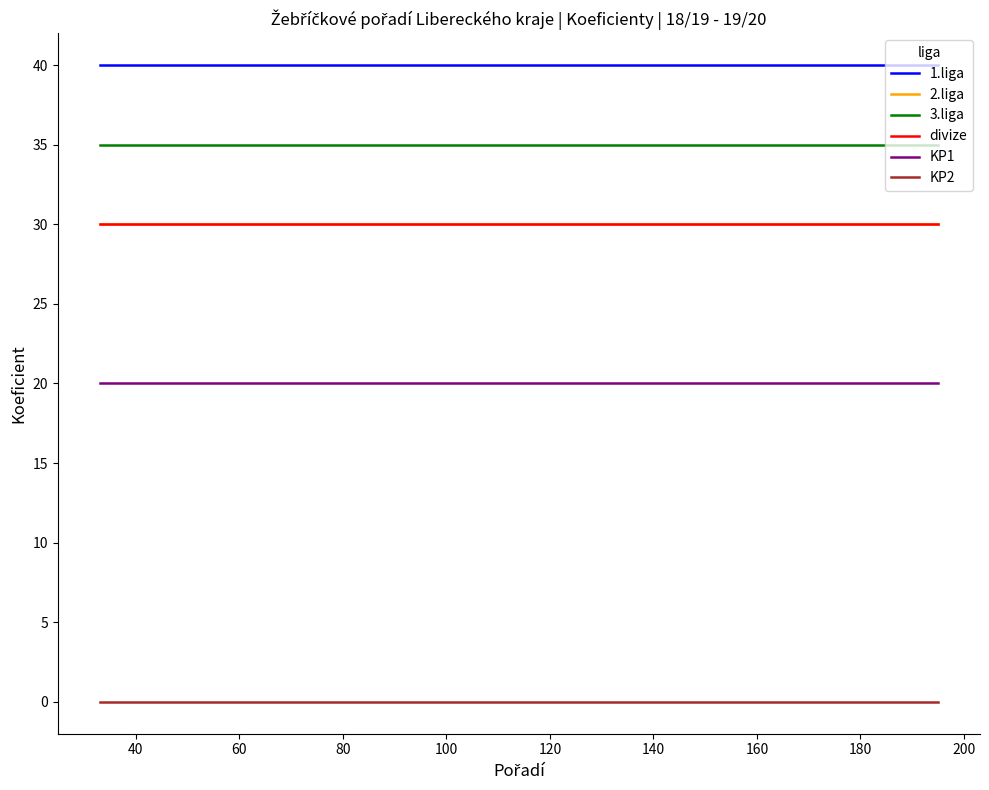

Does the chart have visible grid lines?

No